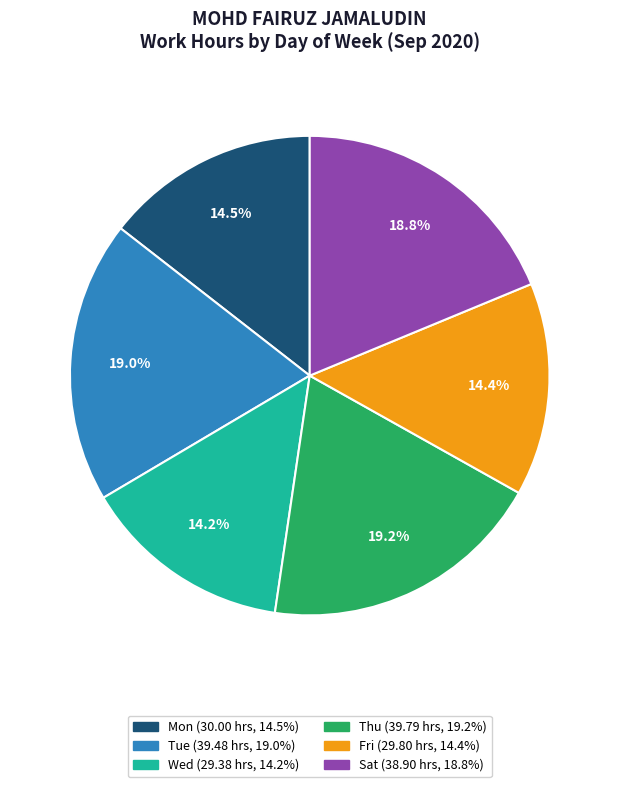

Is there any slice that represents more than half of the pie?

No